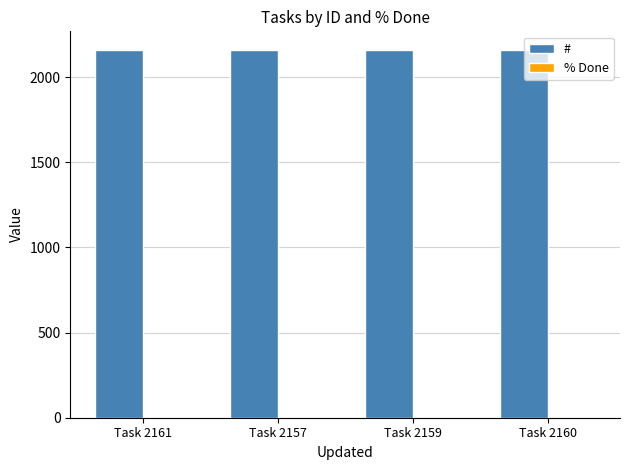

The chart shows a value of 2923 at Task 2160. True or false?

False